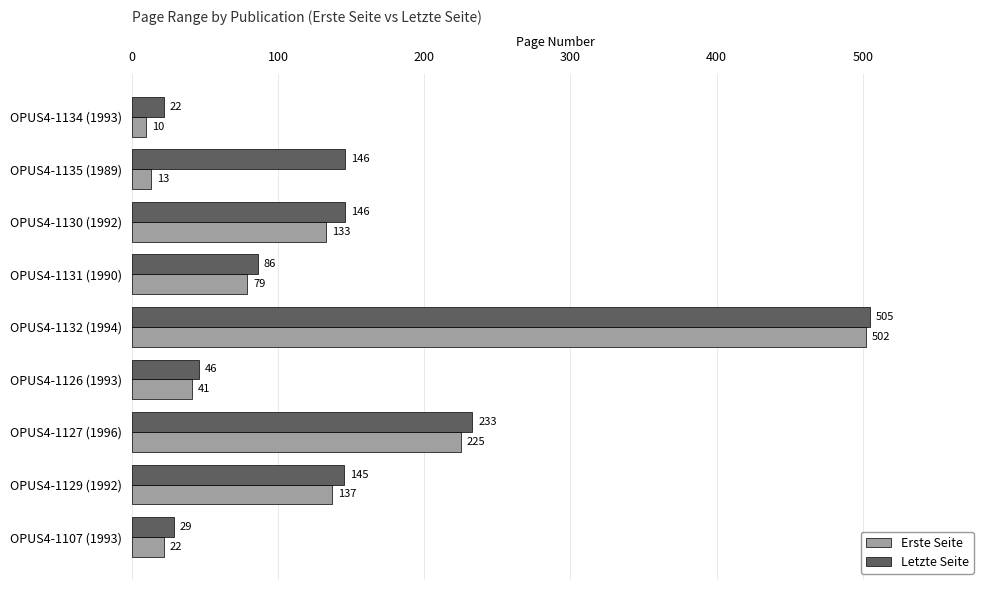

Which series has the largest range (max minus min)?

Erste Seite